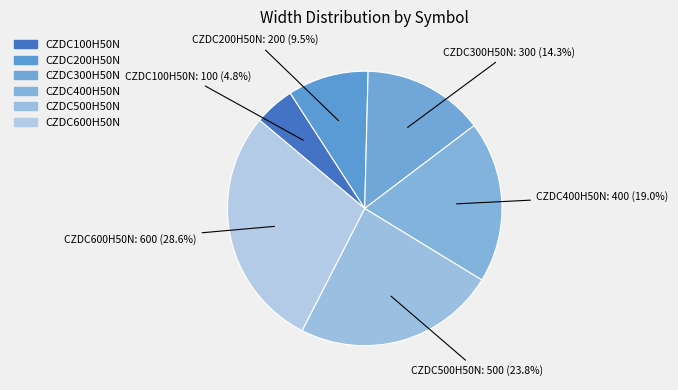

To the nearest percent, what is the combined percentage of CZDC200H50N and CZDC300H50N?

24%